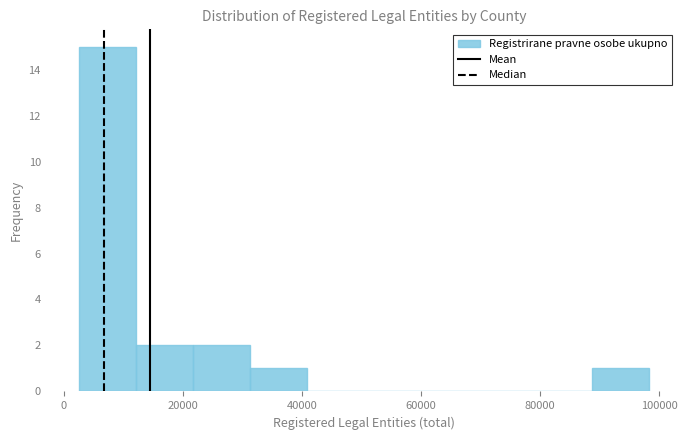

Reading left to right, transcribe this chart: for each bar, give the range it covers on the x-axis and its height. Neither the bar edges nor the heights are printed on the chart, so give them approximately, as read against the axes.

2000 to 12000: 15
12000 to 22000: 2
22000 to 32000: 2
32000 to 40000: 1
40000 to 50000: 0
50000 to 60000: 0
60000 to 70000: 0
70000 to 80000: 0
80000 to 88000: 0
88000 to 98000: 1